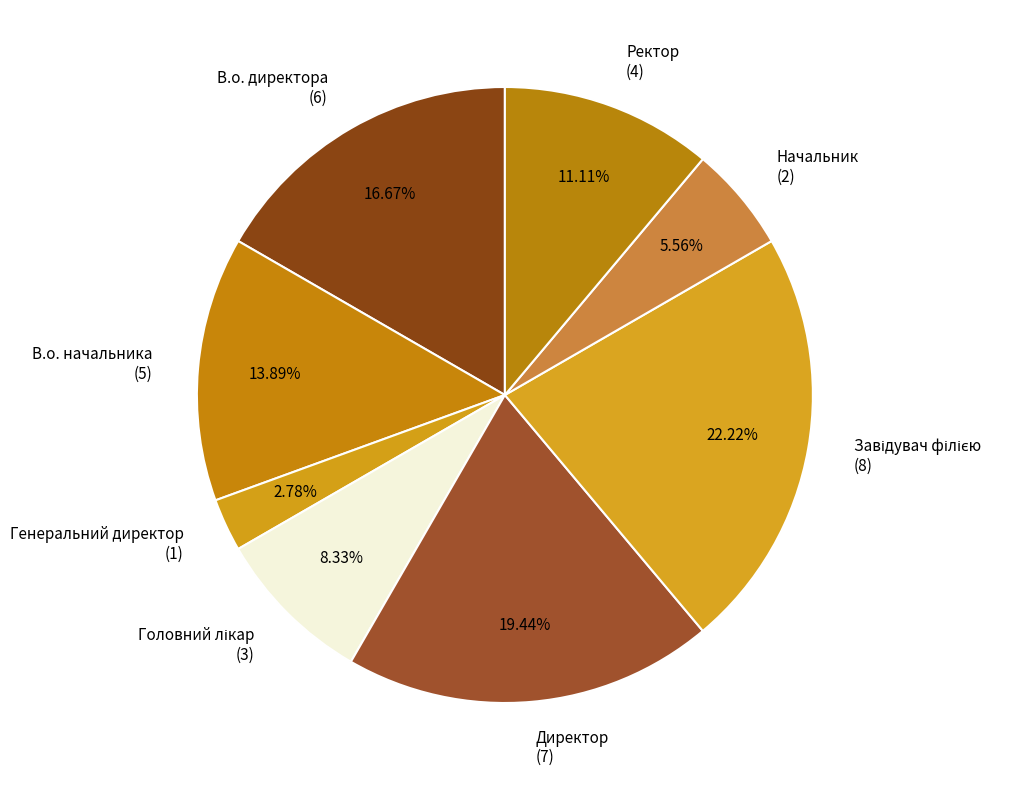

Do Директор (7) and Ректор (4) together represent more than half of the pie?

No